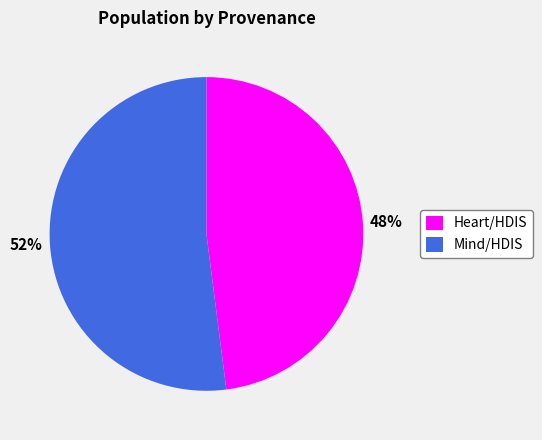

Which category has the smallest portion of the pie?

Heart/HDIS